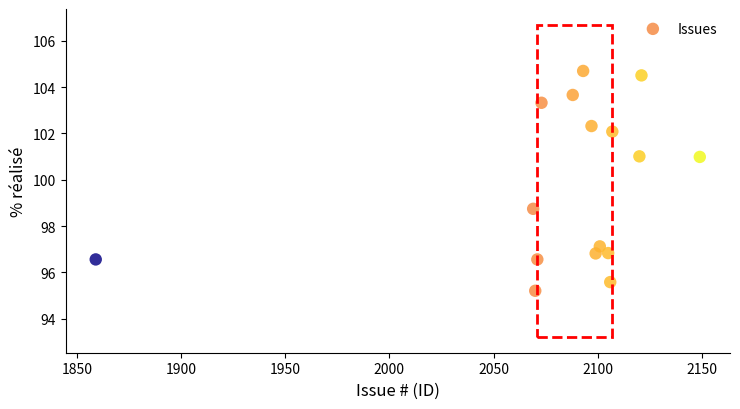

What is the range of Y values (max minus min)?

9.5